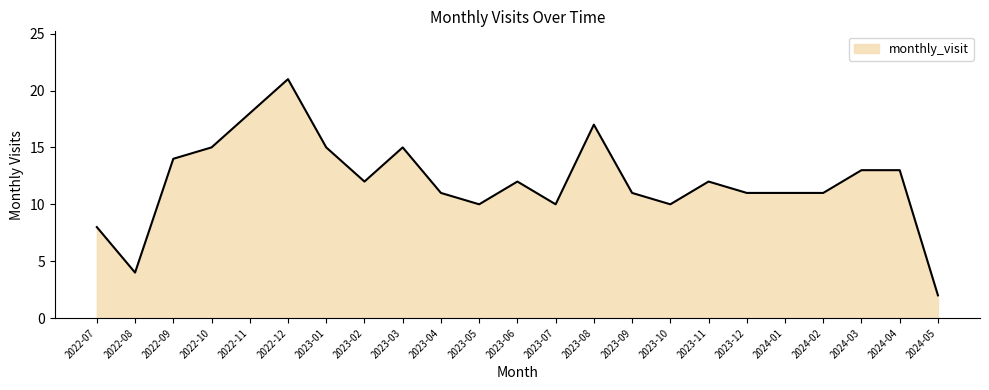

True or false: the data has more than 0 interior local peaks.

True